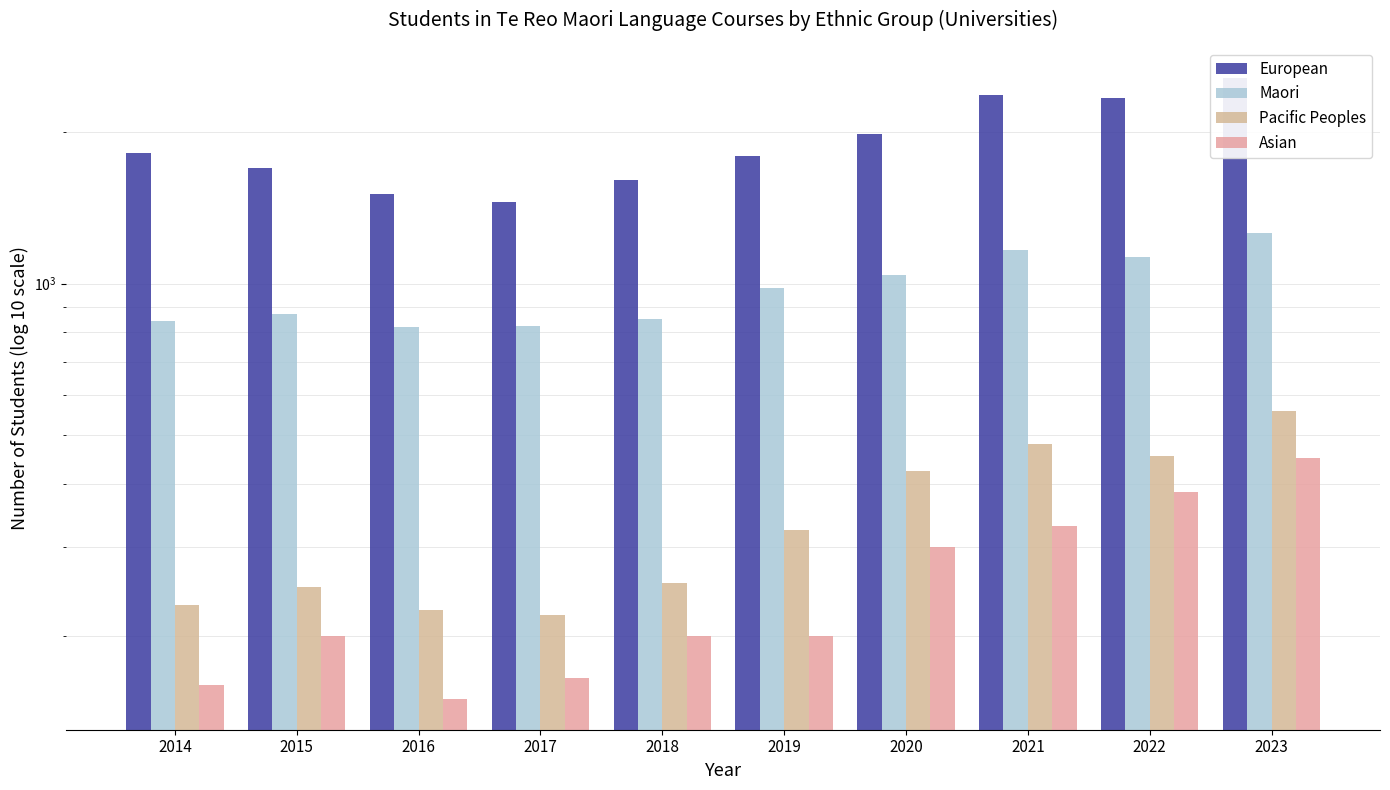

How many bars are there in each group?

4